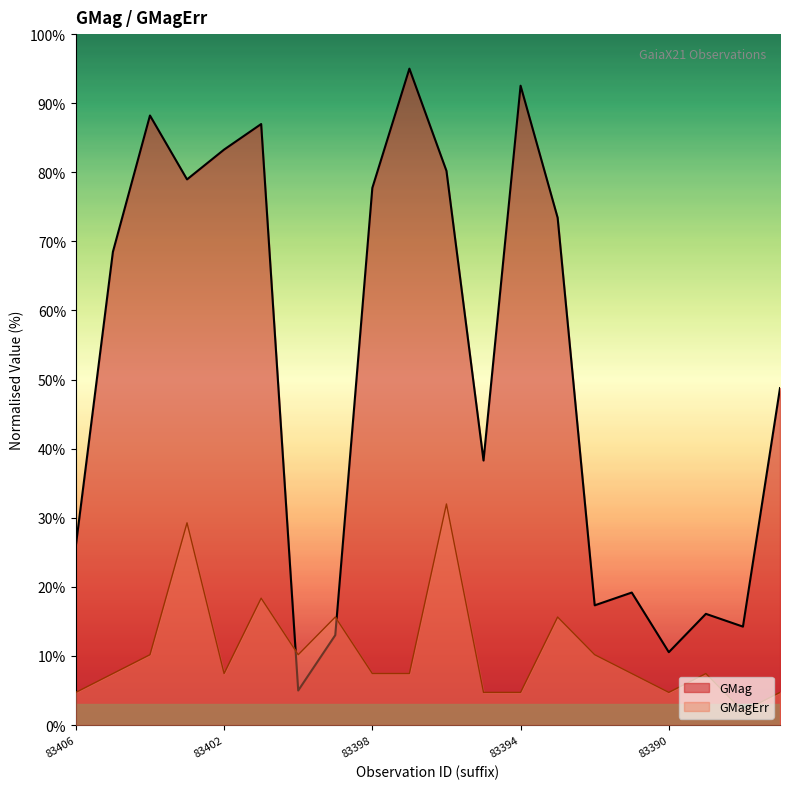

Which series has the largest range (max minus min)?

GMag